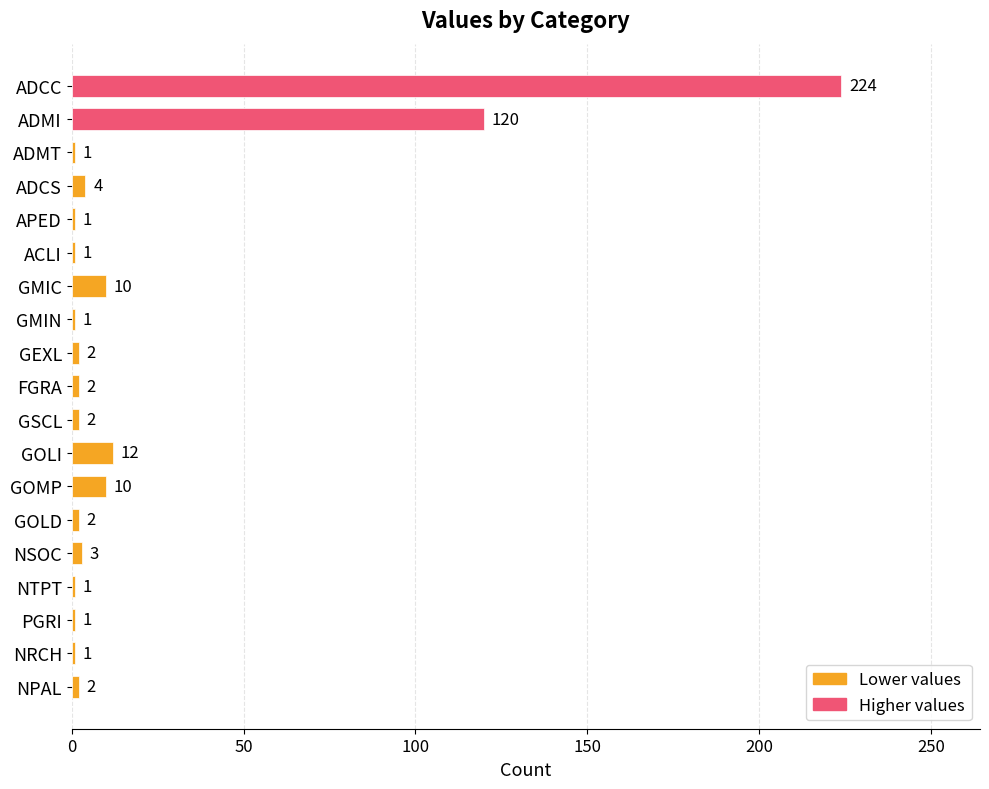

Reading top to bottom, extract all data points from this chart.

224	120	1	4	1	1	10	1	2	2	2	12	10	2	3	1	1	1	2